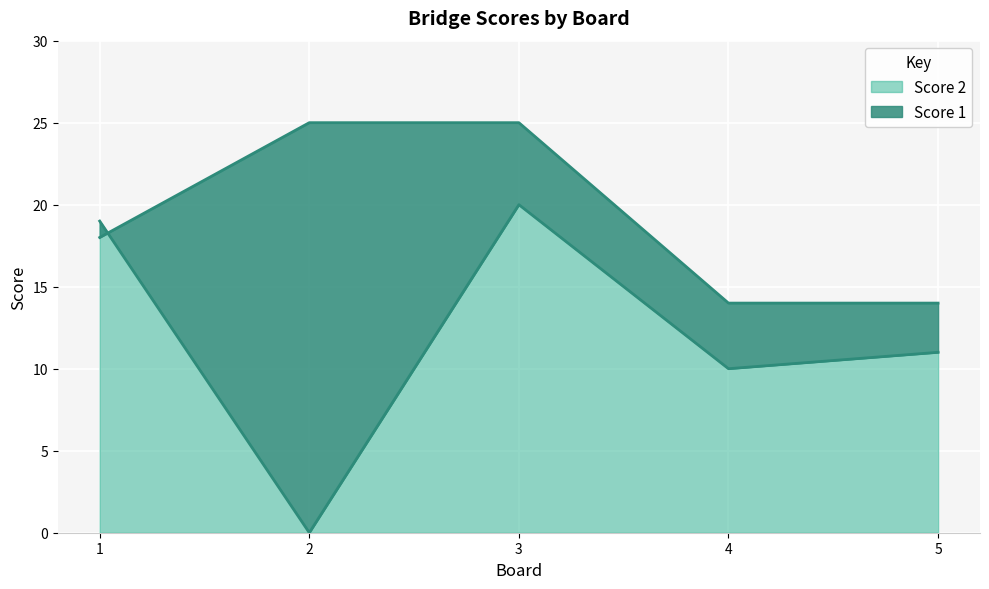

How many categories are shown in the chart?

5